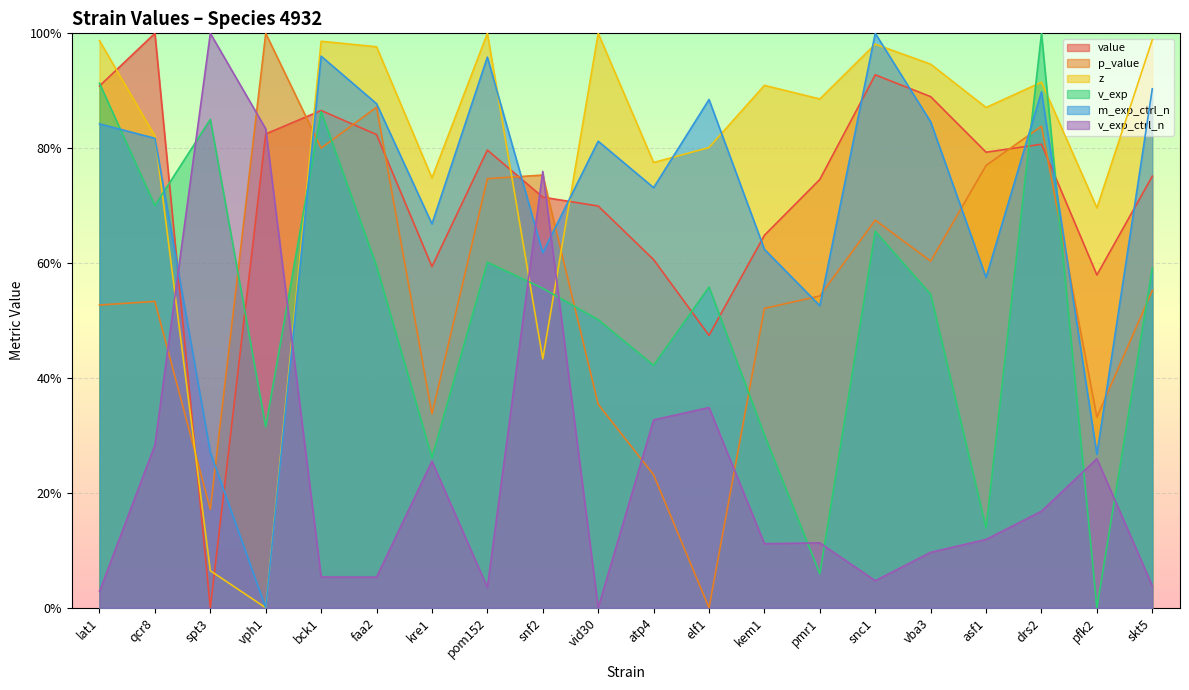

True or false: value and p_value cross at least once.

True